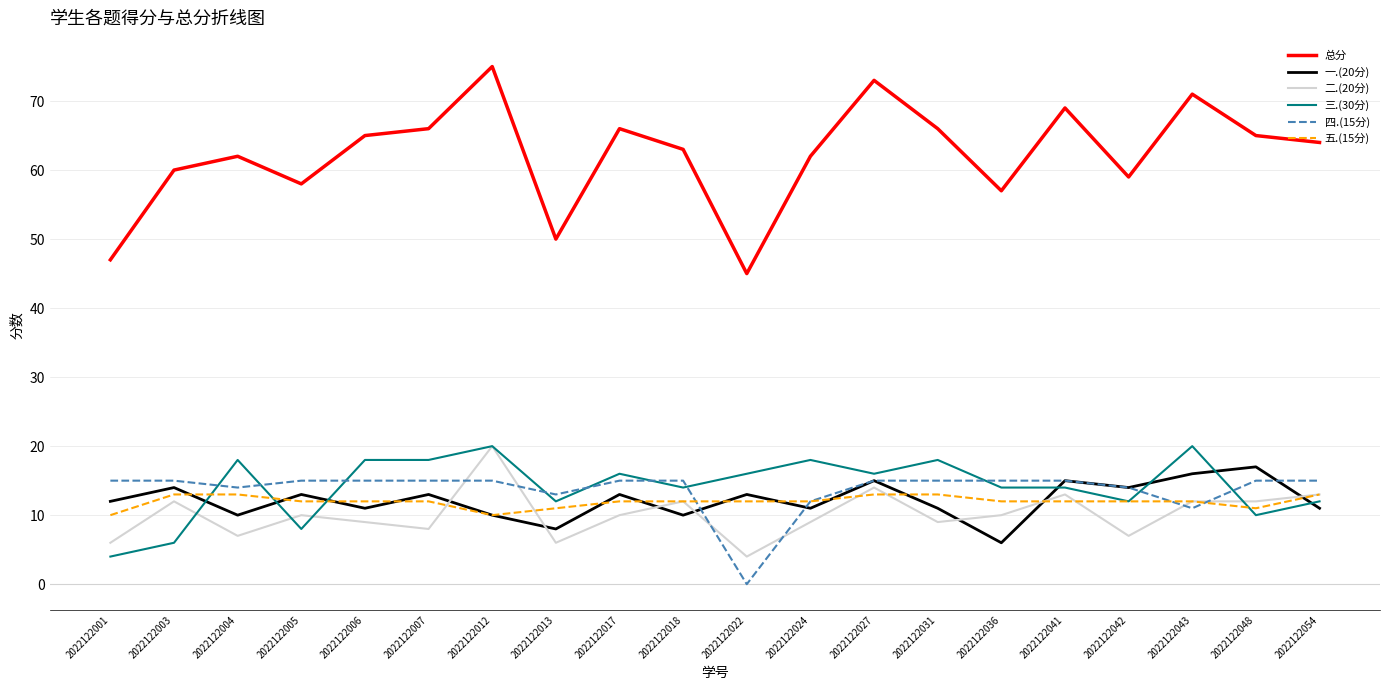

True or false: 五.(15分) has a value of 12 at 2022122024.

True